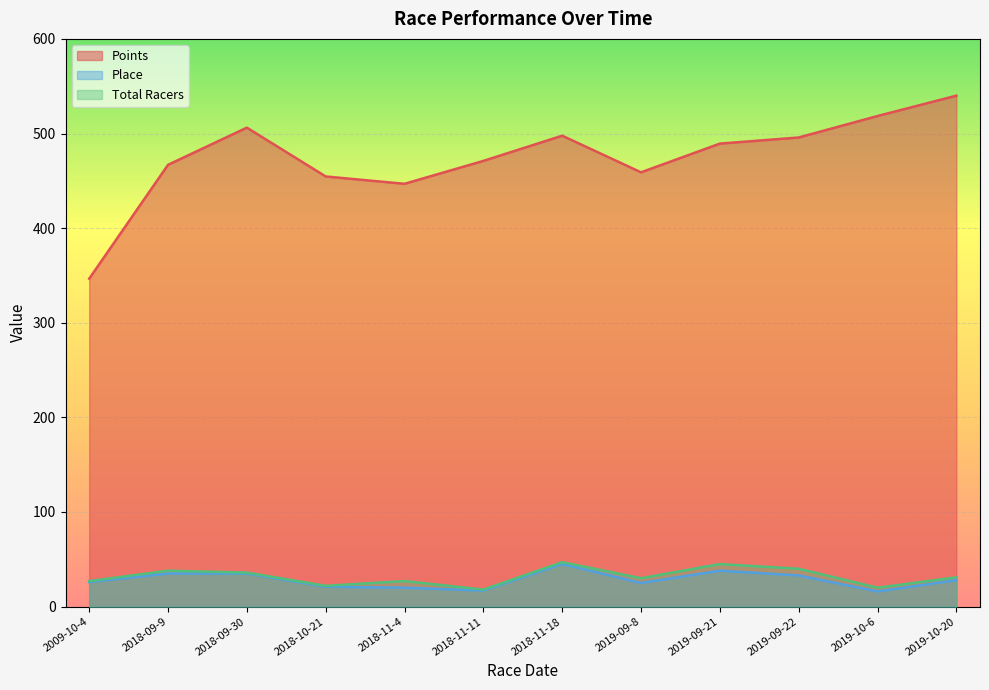

True or false: Place has a value of 21.0 at 2018-10-21.

True